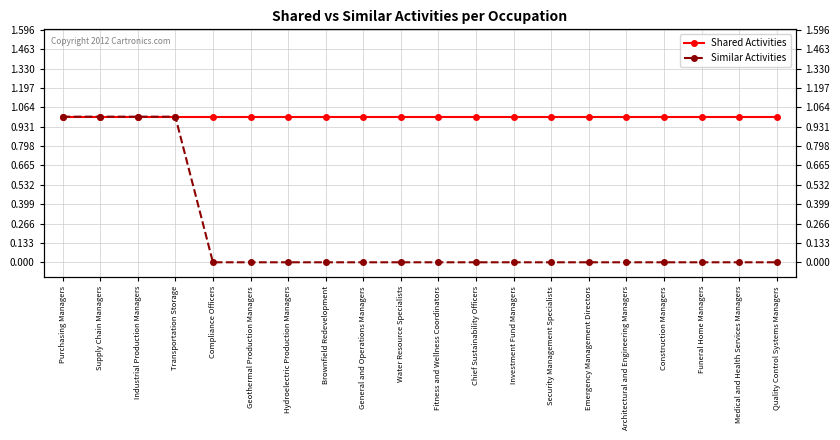

What is the difference between the Similar Activities values at Industrial Production Managers and Fitness and Wellness Coordinators?

1